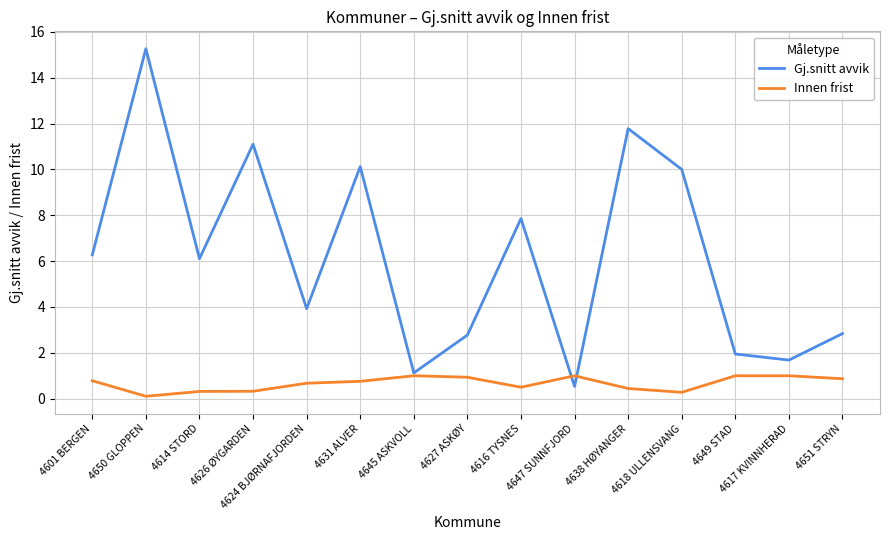

What is the average value of the Innen frist series?

0.7